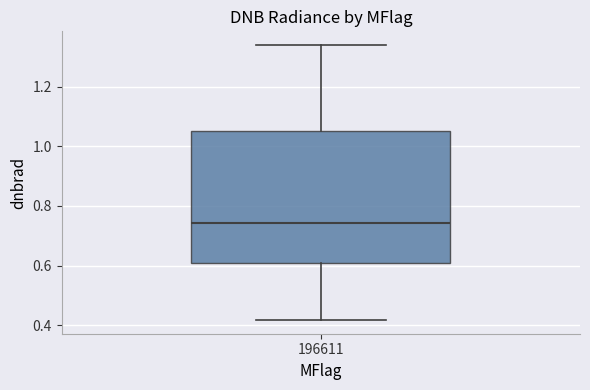

Read this box plot against the y-axis: the position of the median line, the range covered by the box, and the ends of both whiskers. The values are not printed on the chart, so give them approximately, as read against the axis.

median 0.74, box 0.60 to 1.04, whiskers 0.42 to 1.34